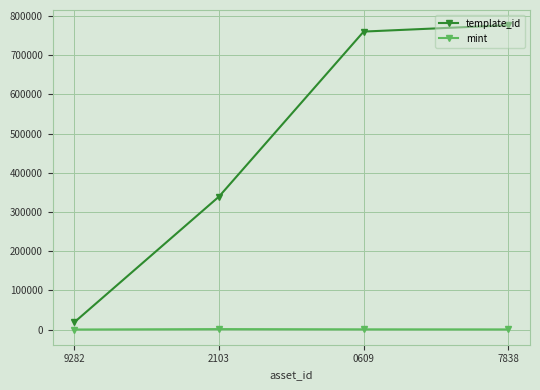

How many data points does each series have?

4